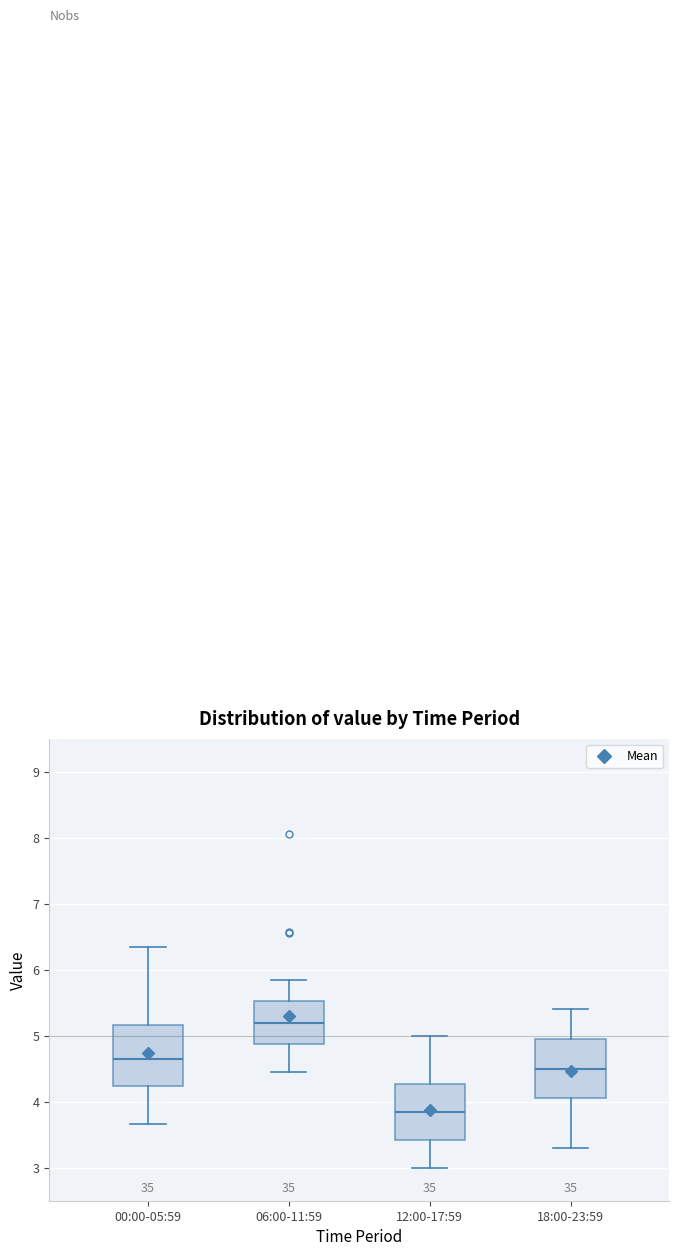

Where does the lower whisker of the box for 00:00-05:59 end on the y-axis? The values are not printed on the chart, so give them approximately, as read against the axis.

3.7